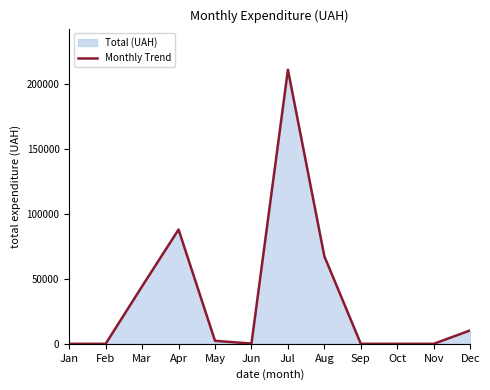

True or false: the data shows 128553.5 at Nov.

False